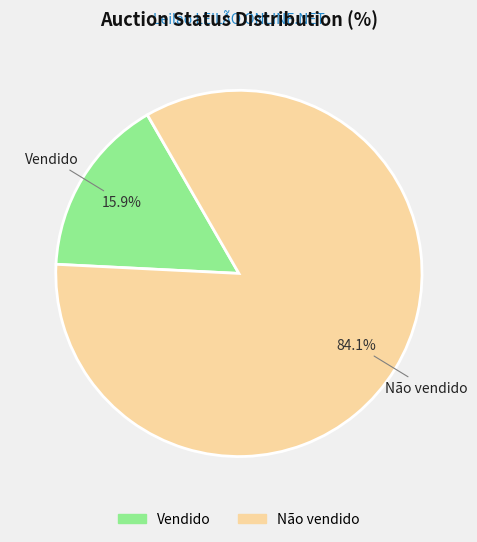

Which category has the biggest portion of the pie?

Não vendido